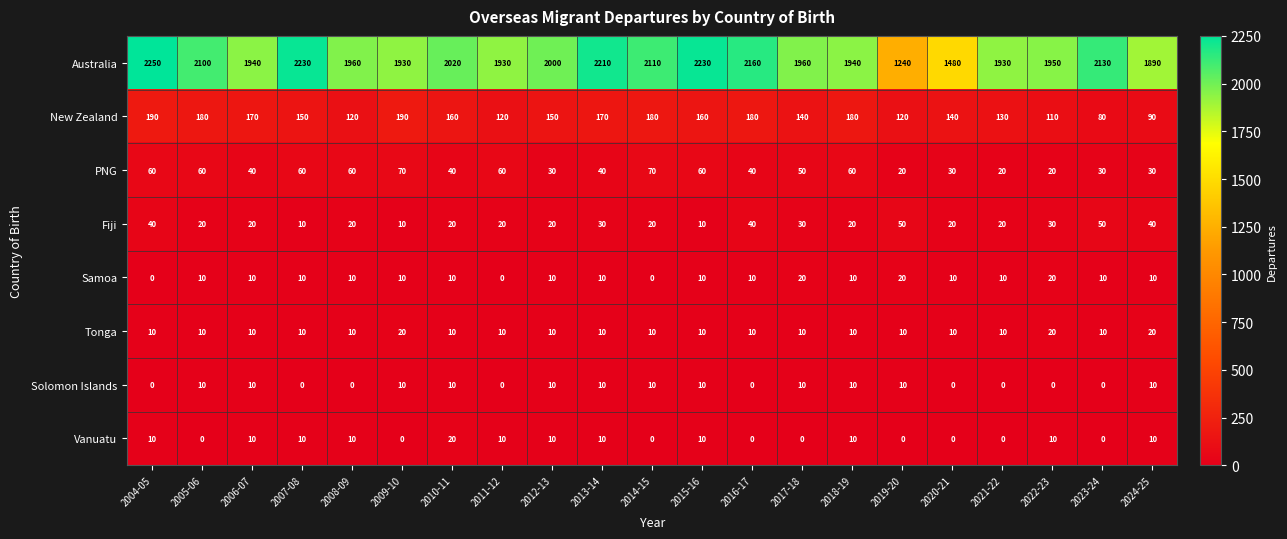

The Vanuatu series shows -7 at 2016-17. True or false?

False